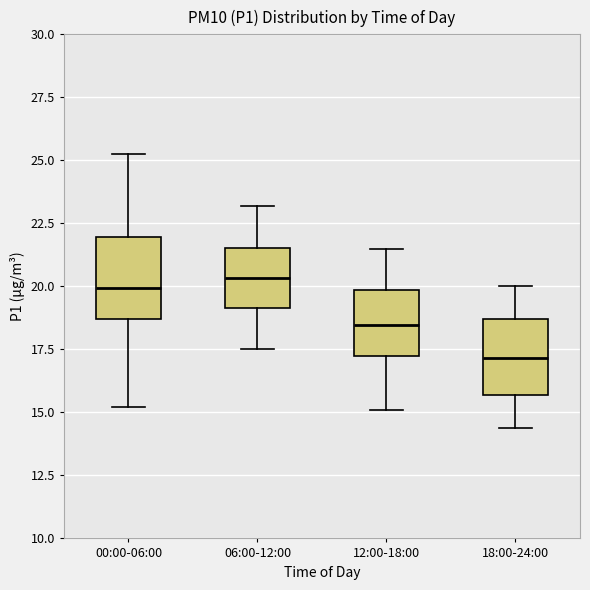

Where does the upper whisker of the box for 06:00-12:00 end on the y-axis? The values are not printed on the chart, so give them approximately, as read against the axis.

23.0